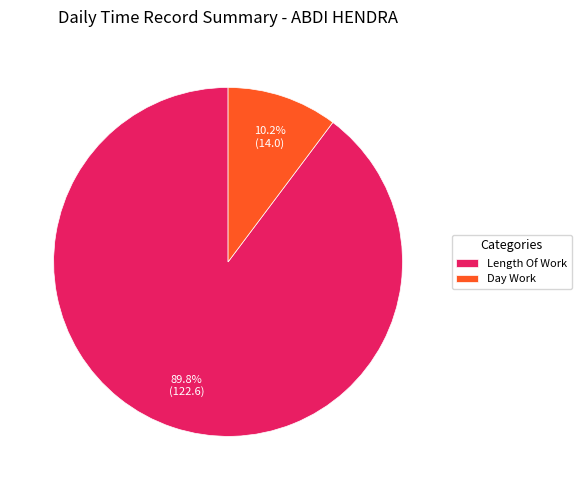

What is the total percentage of Length Of Work and Day Work?

100.0%